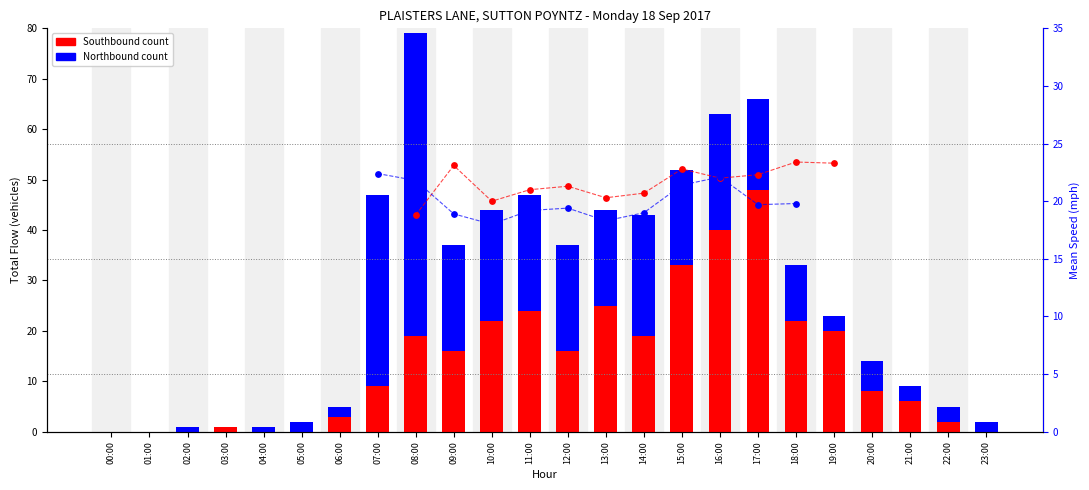

At which category is the sum across all series the highest?

08:00